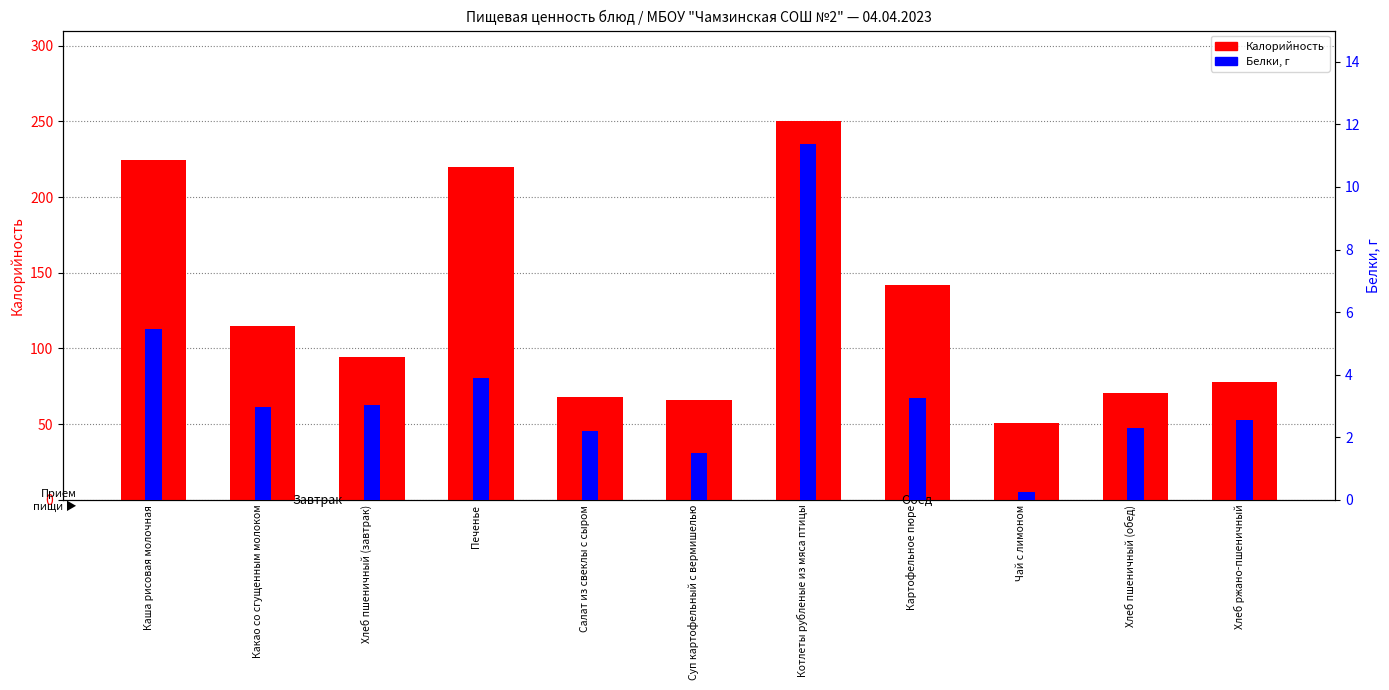

Reading left to right, list all the values displayed in this chart.

Калорийность: 224.2	114.7	94.0	220.0	67.8	65.7	250.3	141.6	50.8	70.5	77.7
Белки: 5.5	3.0	3.0	3.9	2.2	1.5	11.4	3.2	0.2	2.3	2.5